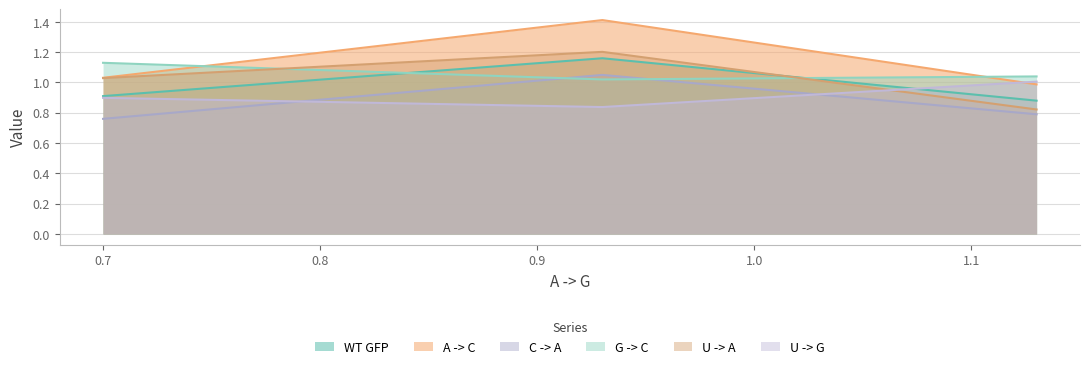

The C -> A series shows 0.8 at 1.13. True or false?

True